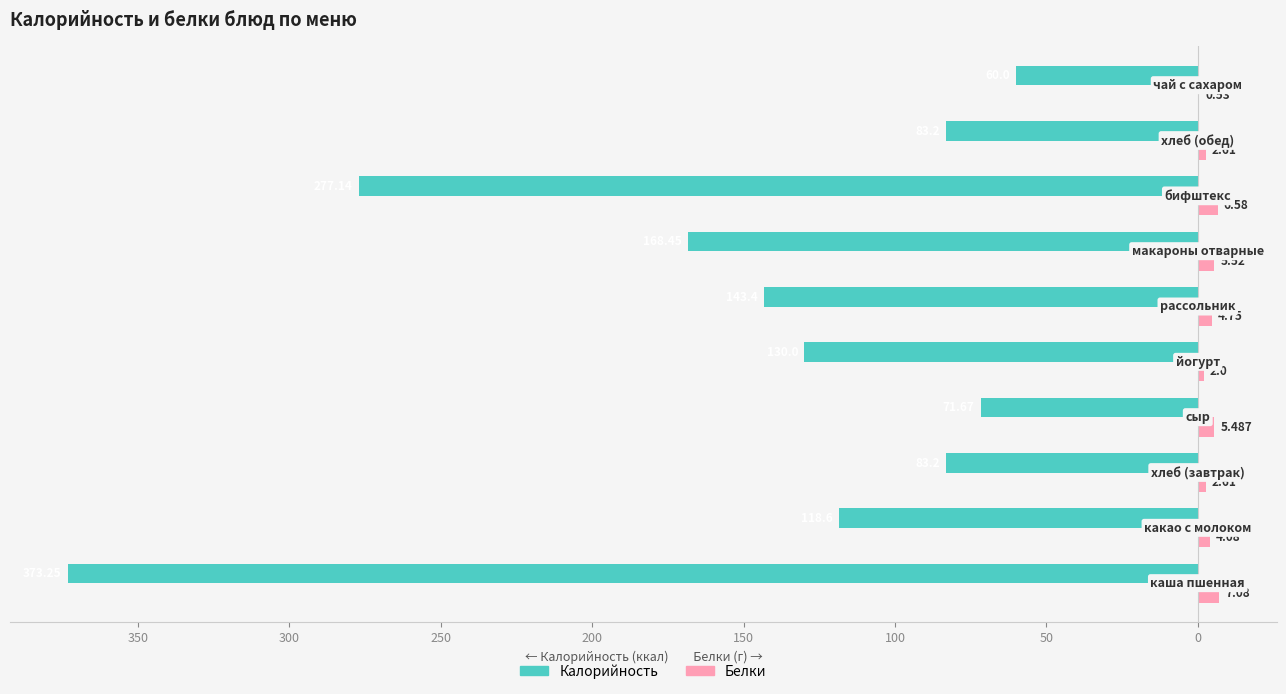

What are all the series names shown in the legend?

Калорийность, Белки